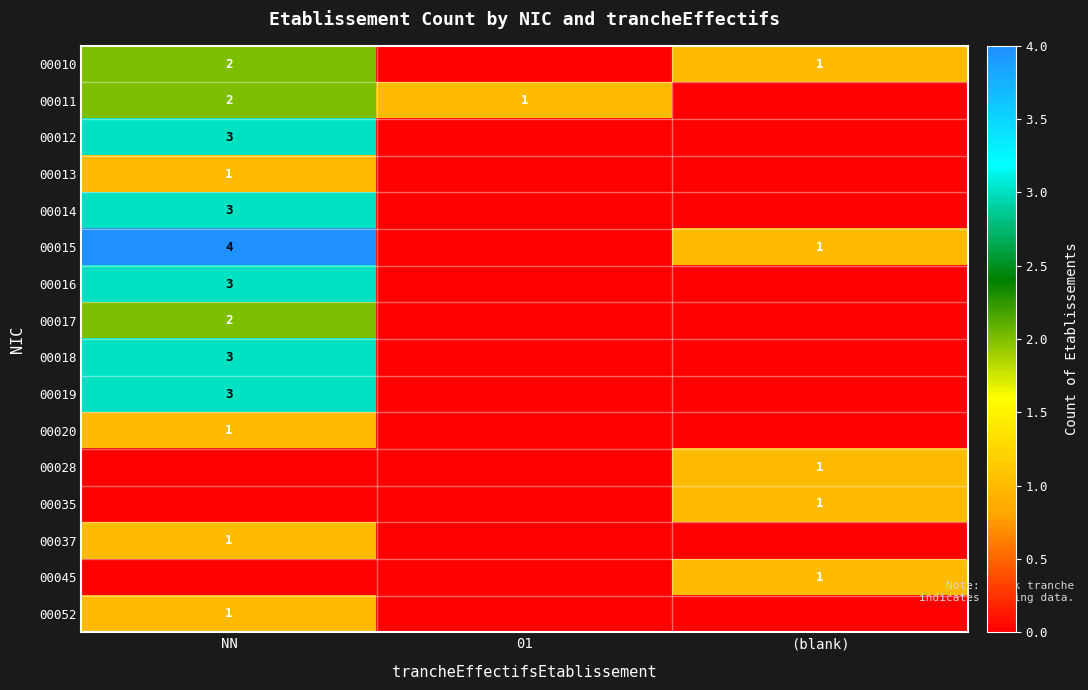

True or false: 00013 has a value of 0 at NN.

False